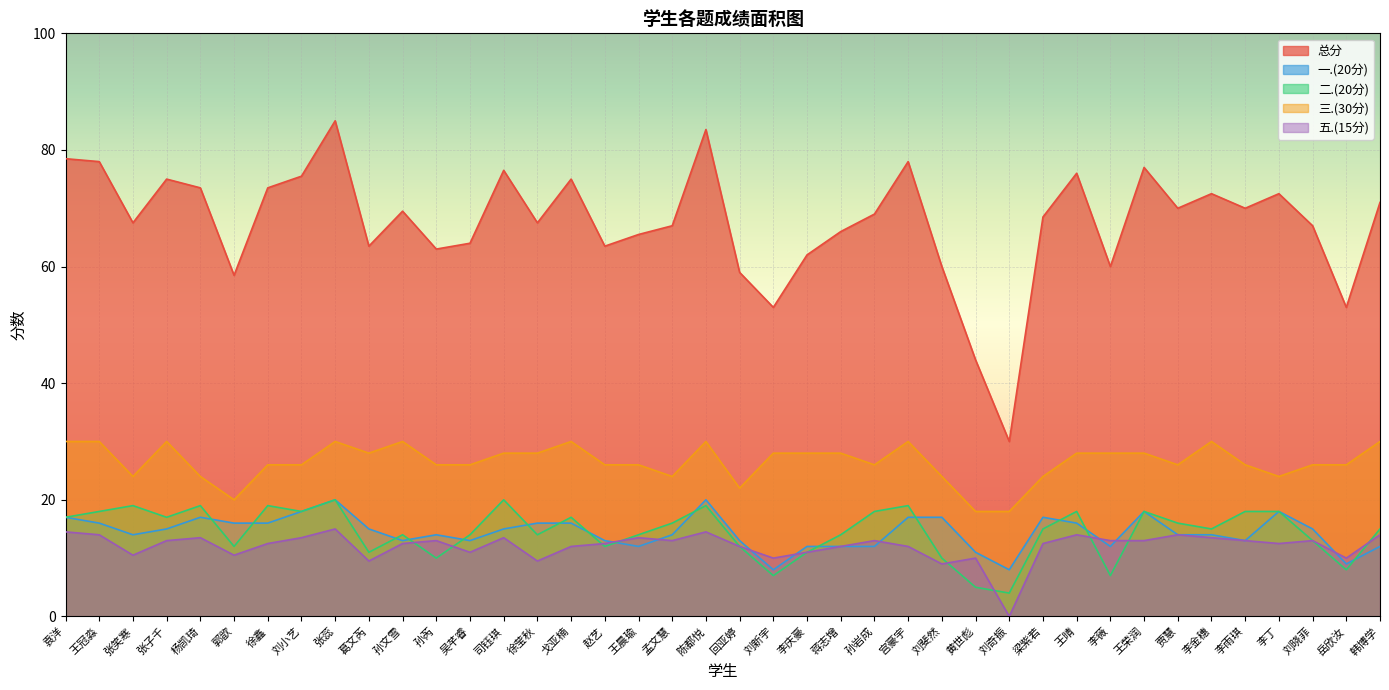

Is it true that 总分 equals 40.6 at 孙芮?

False